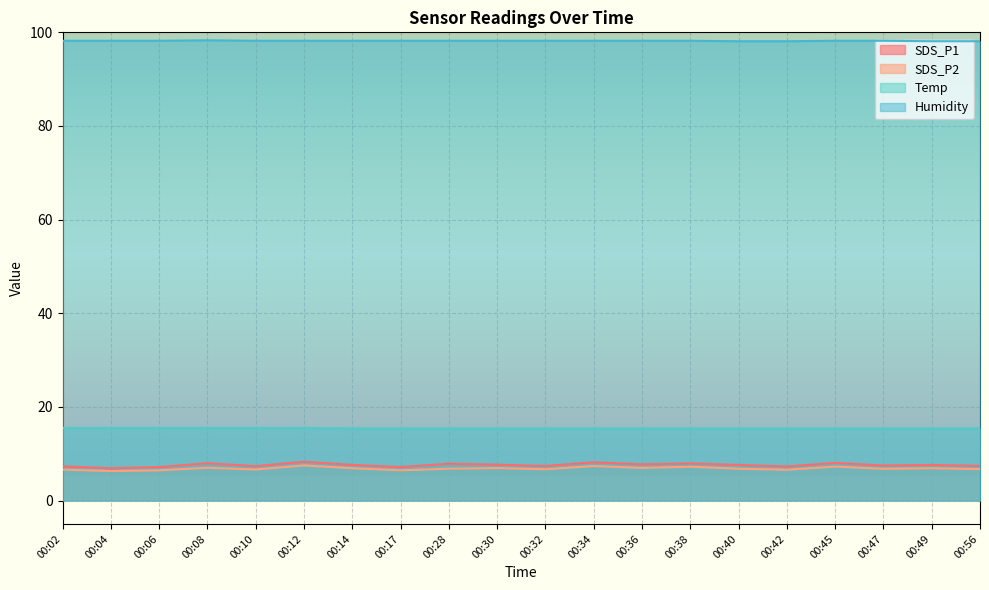

True or false: SDS_P2 and SDS_P1 cross at least once.

False